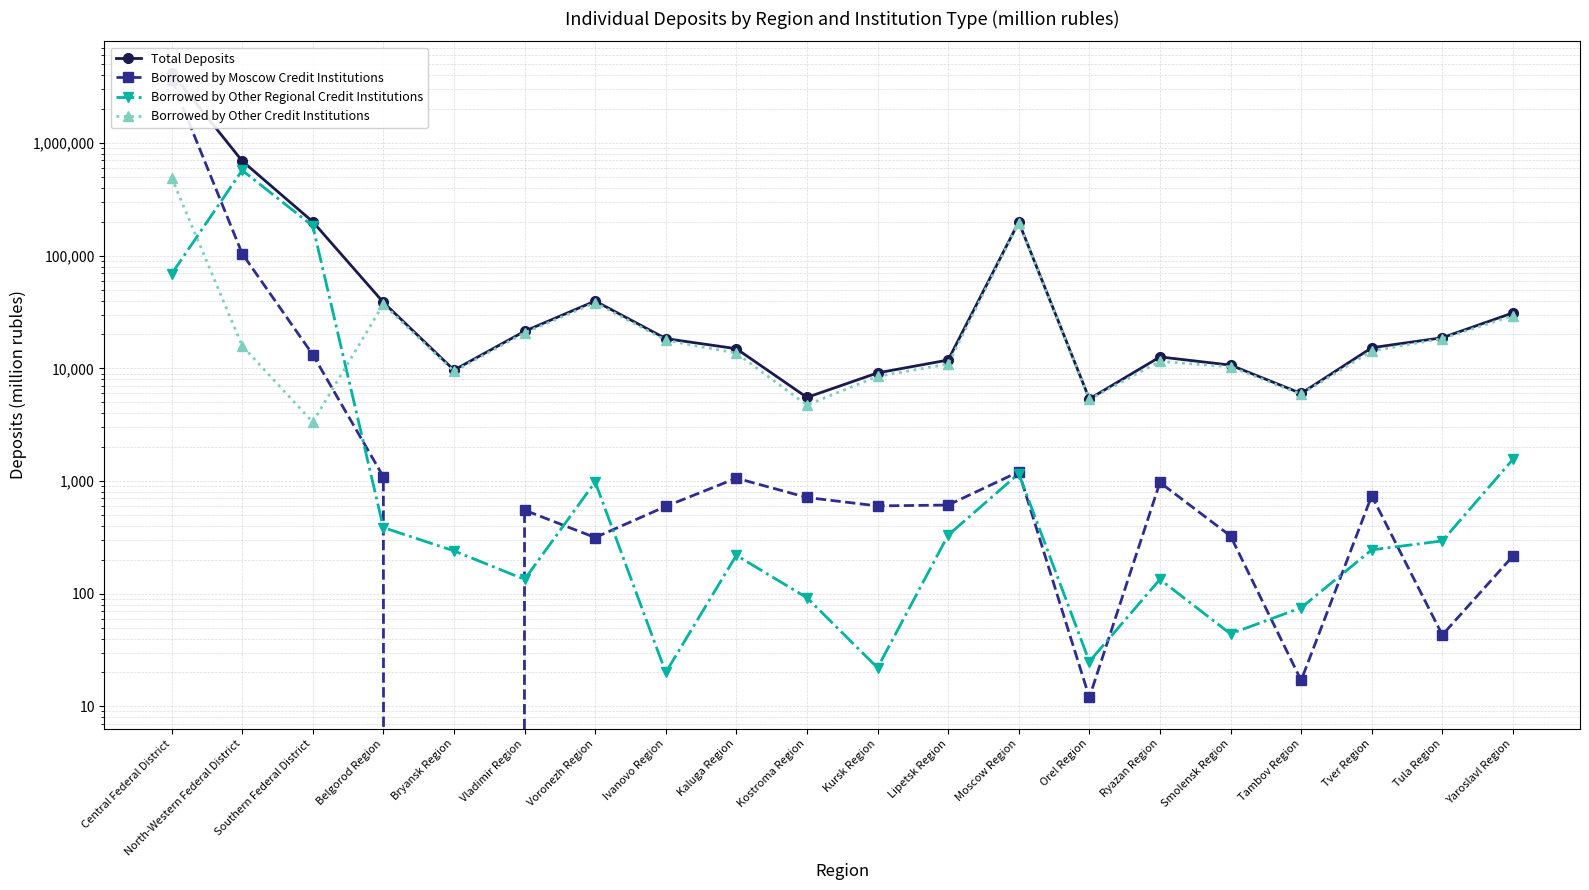

Which series has the widest spread of values?

Total Deposits